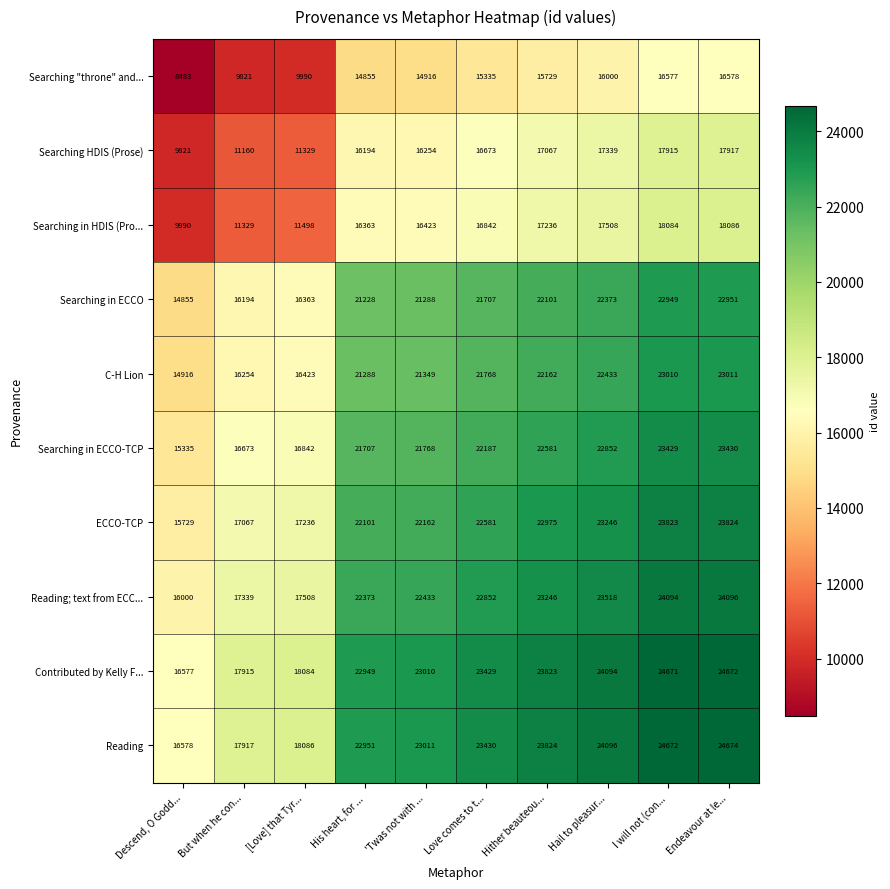

Is it true that Searching in HDIS (Pro... equals 7128 at [Love] that Tyr...?

False